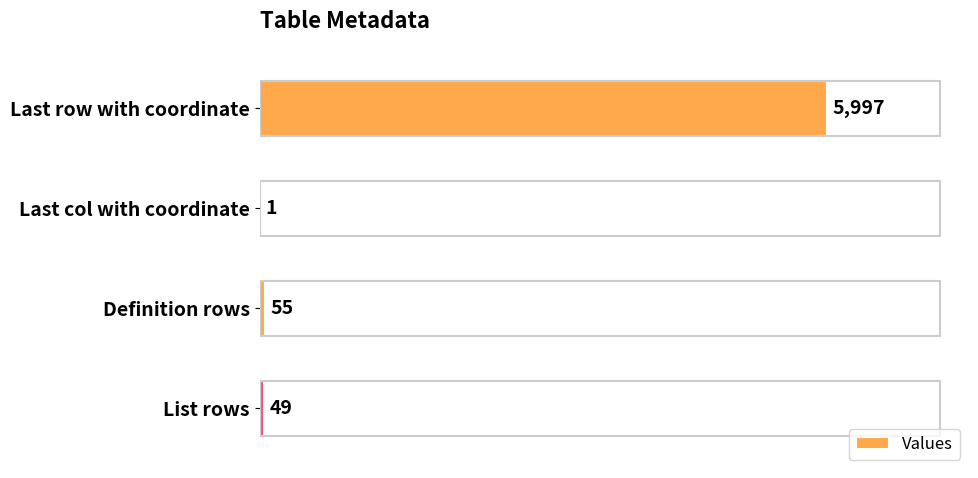

Which label corresponds to the largest value in the chart?

Last row with coordinate